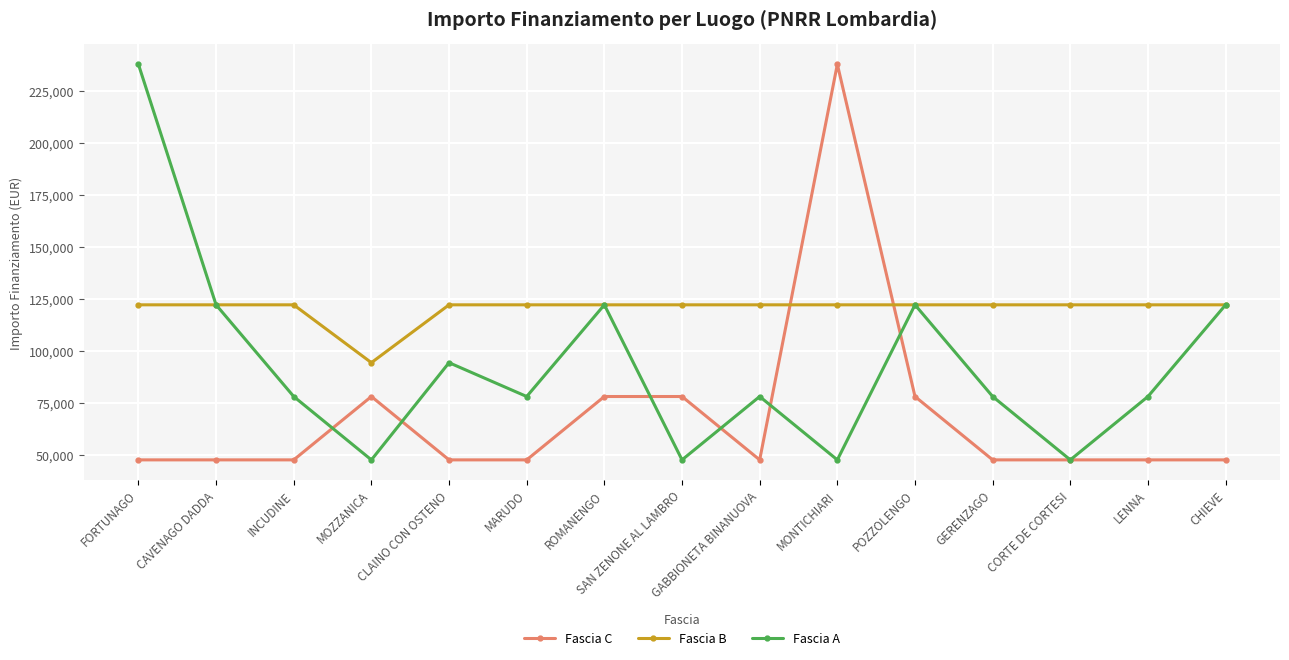

What is the label of the 15th point from the left?

CHIEVE